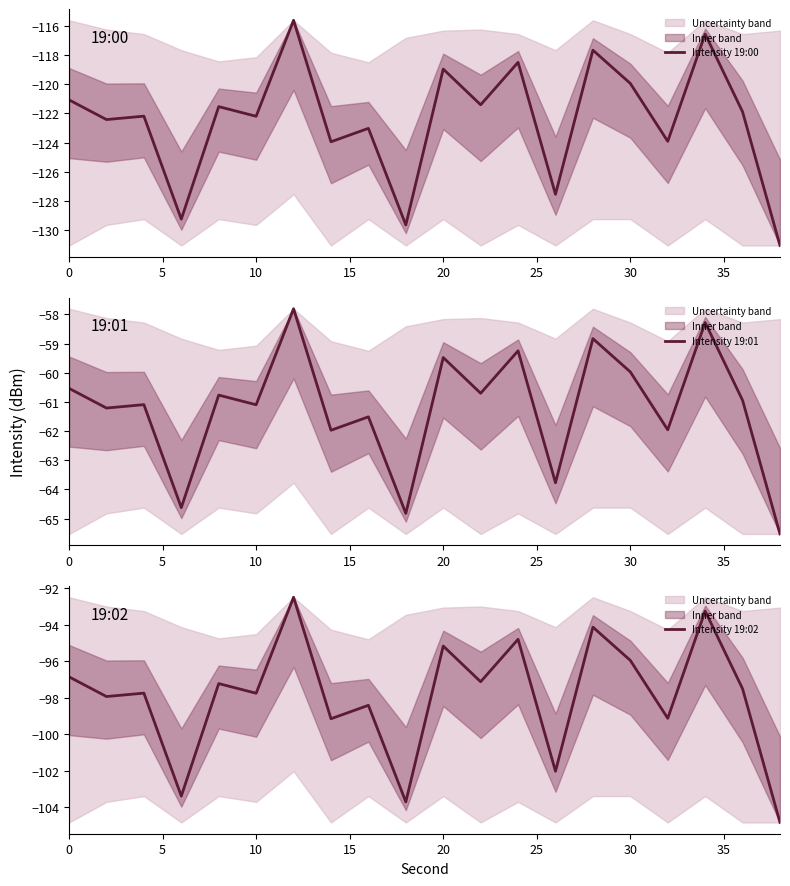

What is the minimum value for Intensity 19:02?

-104.8